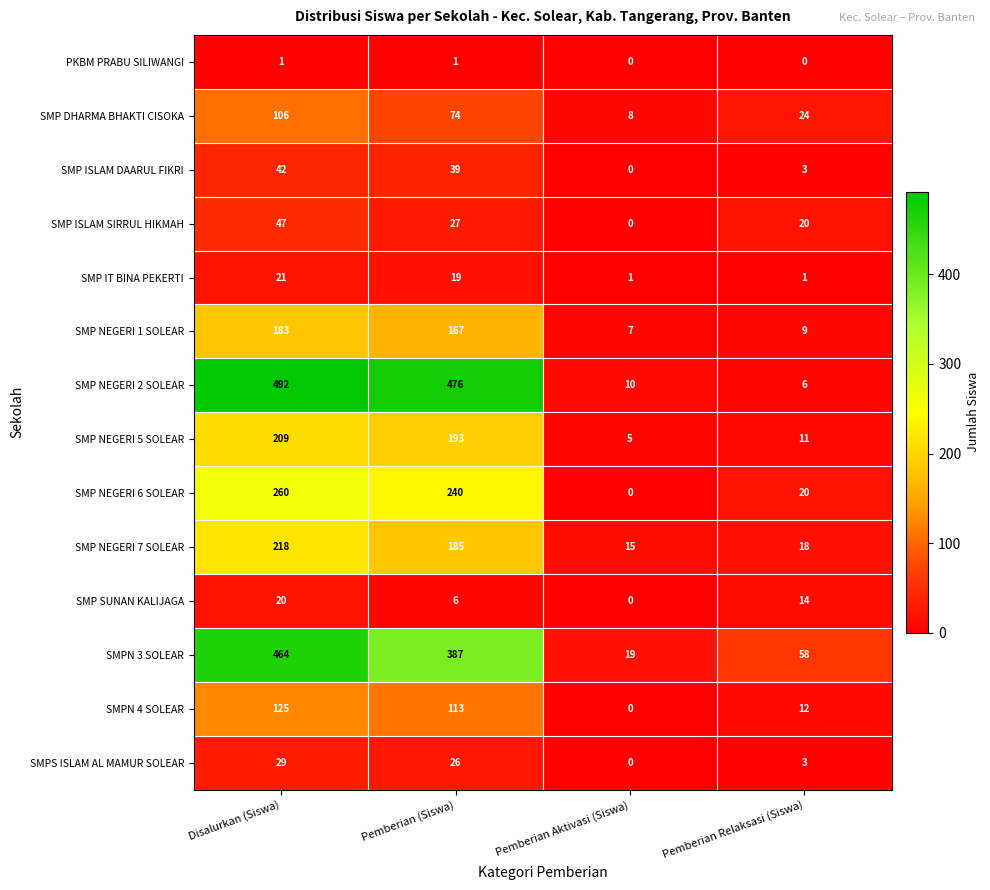

Which series changed the most between Disalurkan (Siswa) and Pemberian Relaksasi (Siswa)?

SMP NEGERI 2 SOLEAR